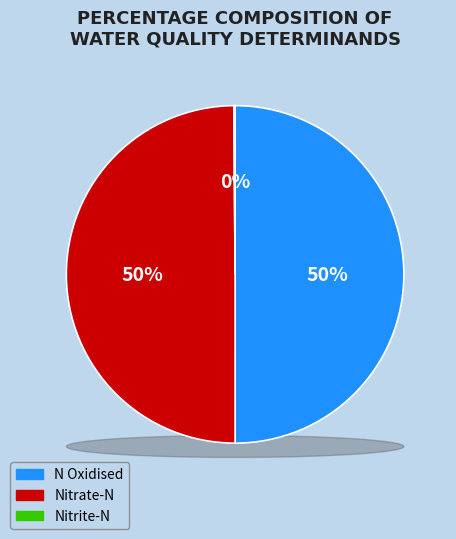

Which slice is the smallest?

Nitrite-N